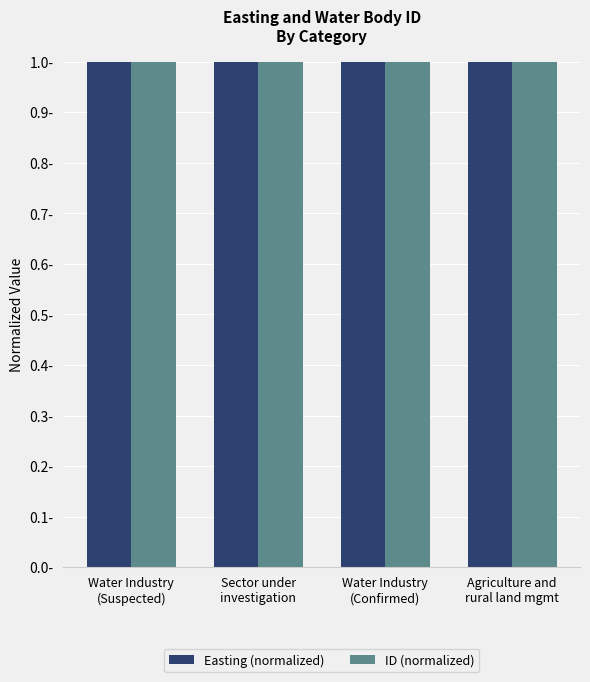

What position from the right is Agriculture and
rural land mgmt?

1